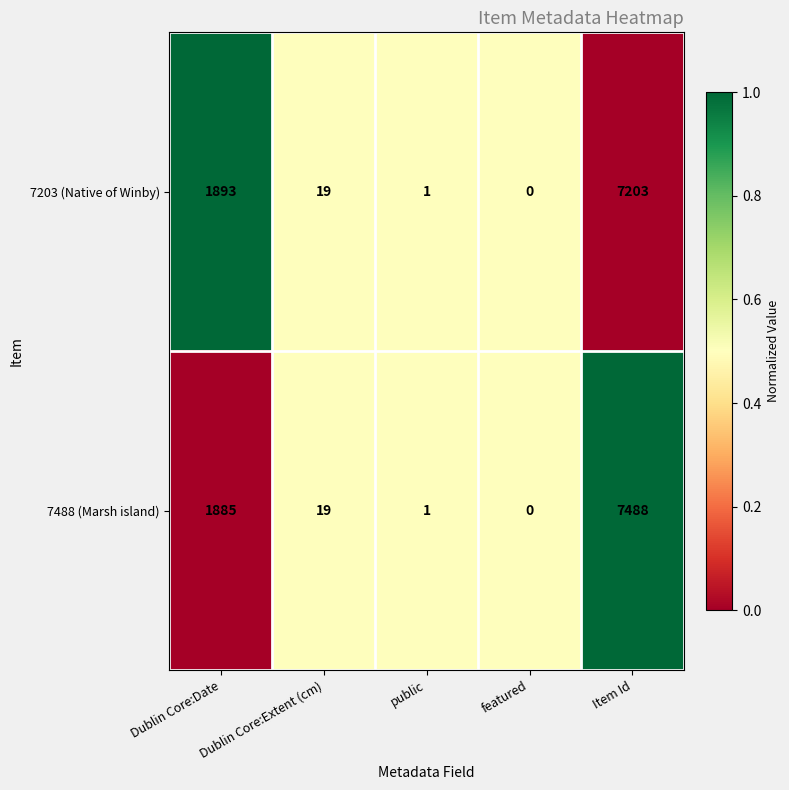

What is the sum of all 7203 (Native of Winby) values?

9116